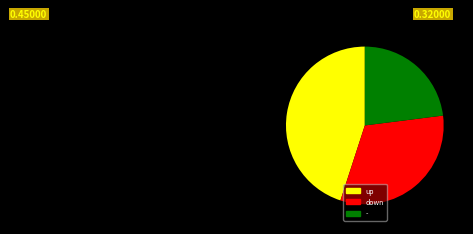

Is the sum of up and down greater than half?

Yes